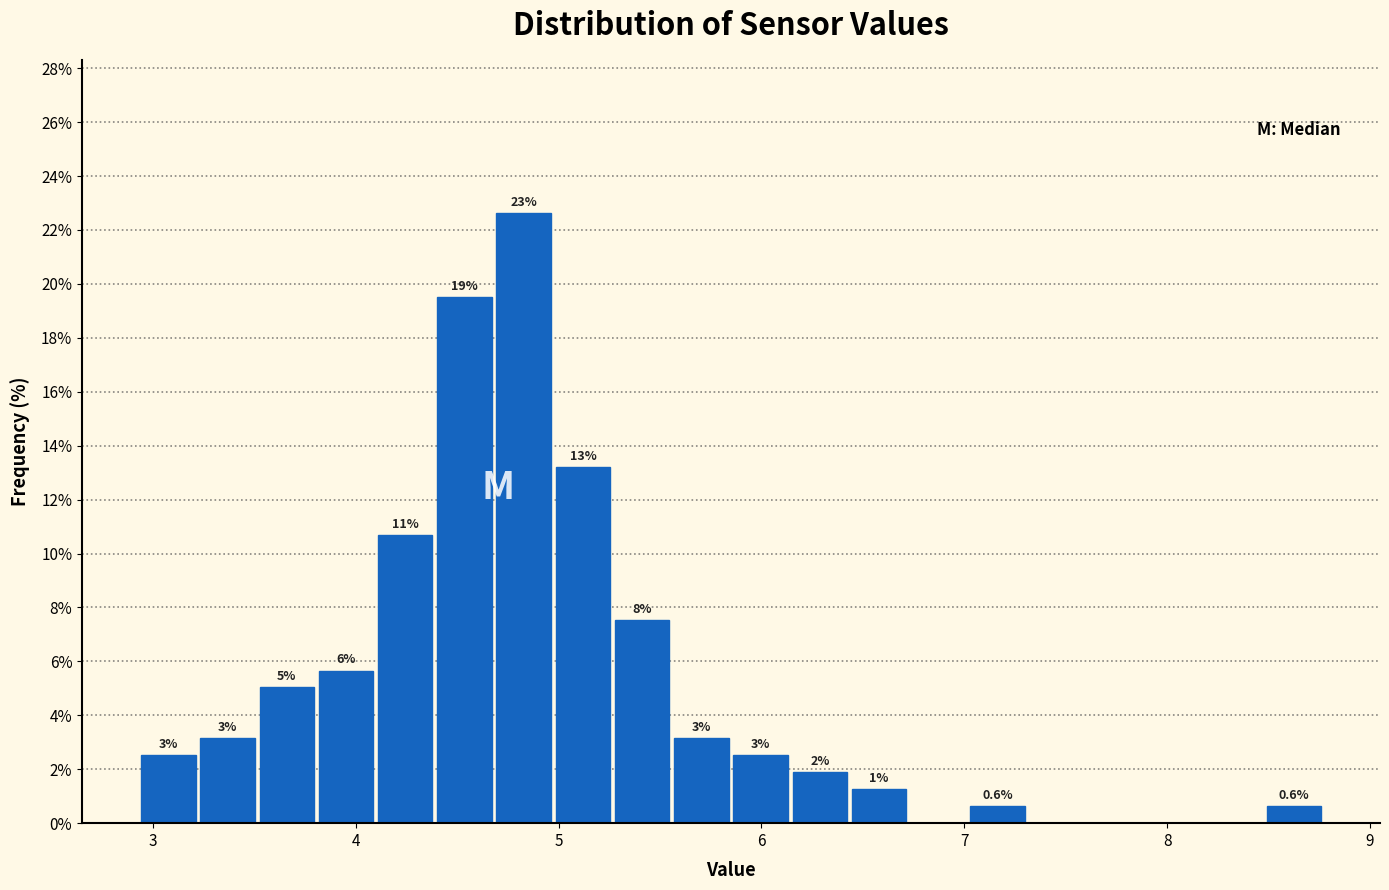

Read against the x-axis, roughly where is the centre of the tallest bar?

4.8